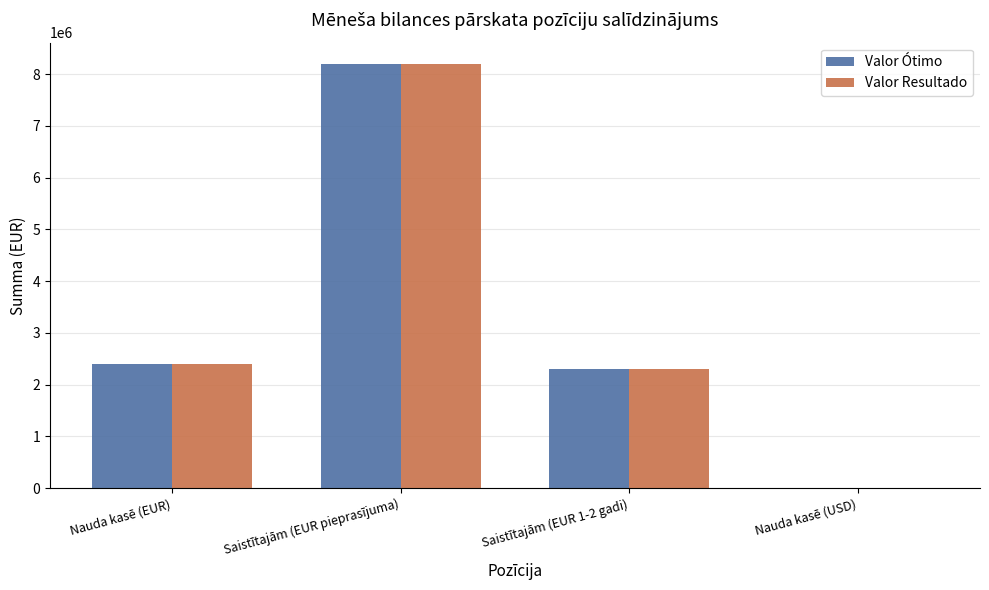

What is the maximum value shown in the chart?

8200000